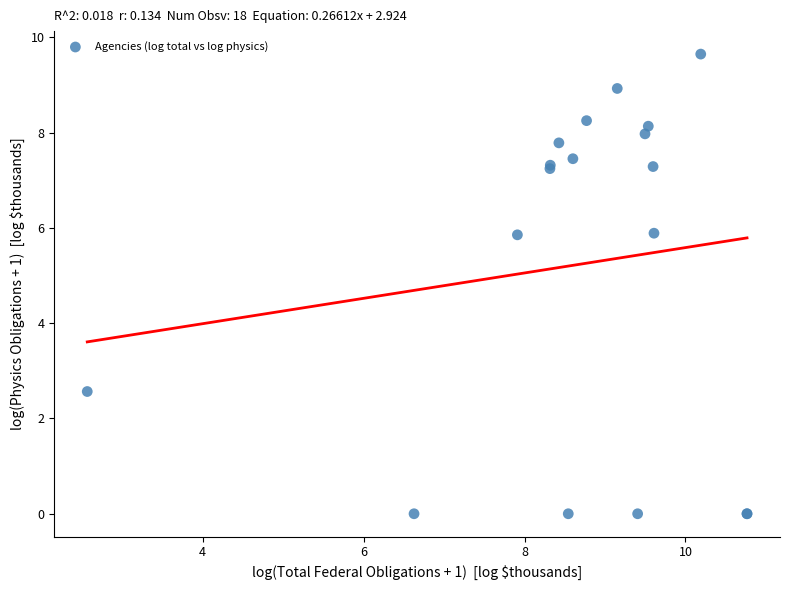

What Y value in the scatter plot is closest to 4?

2.6